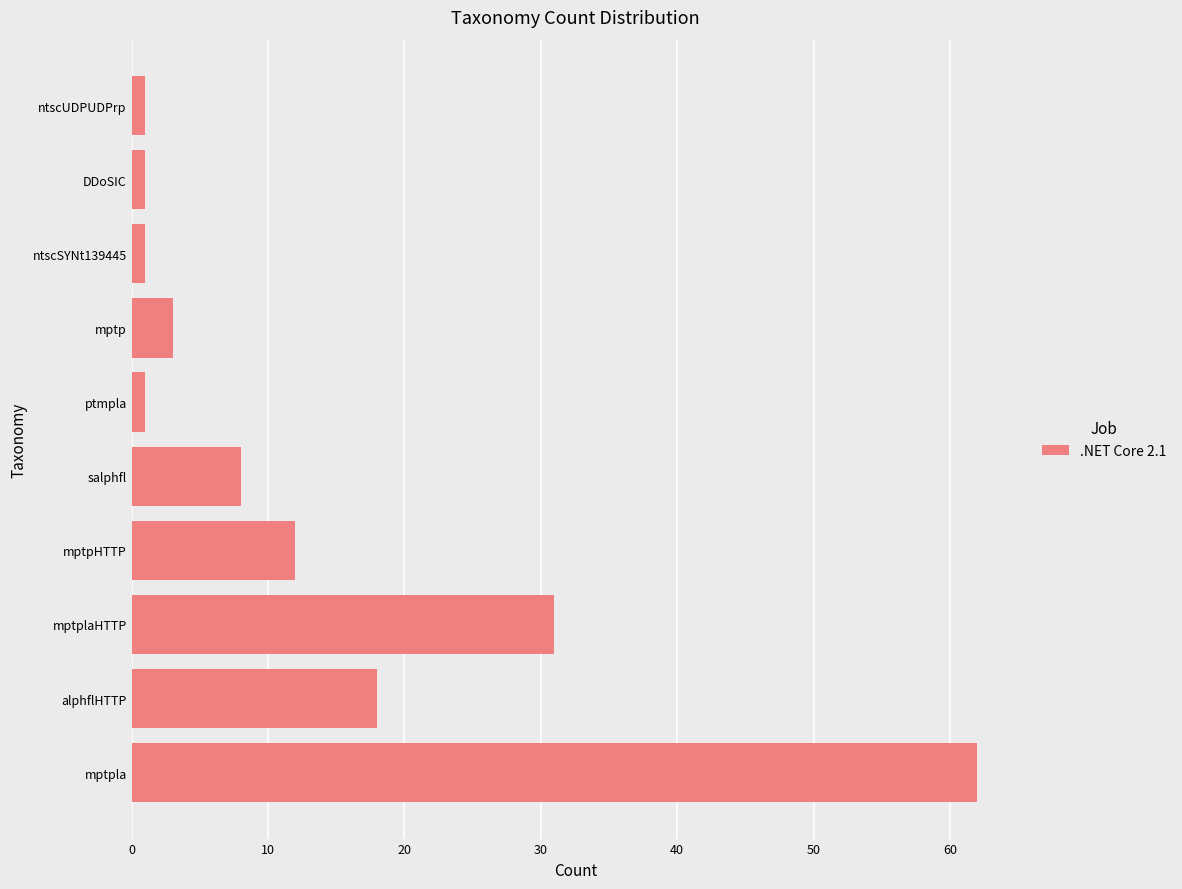

What is the greatest value displayed?

62